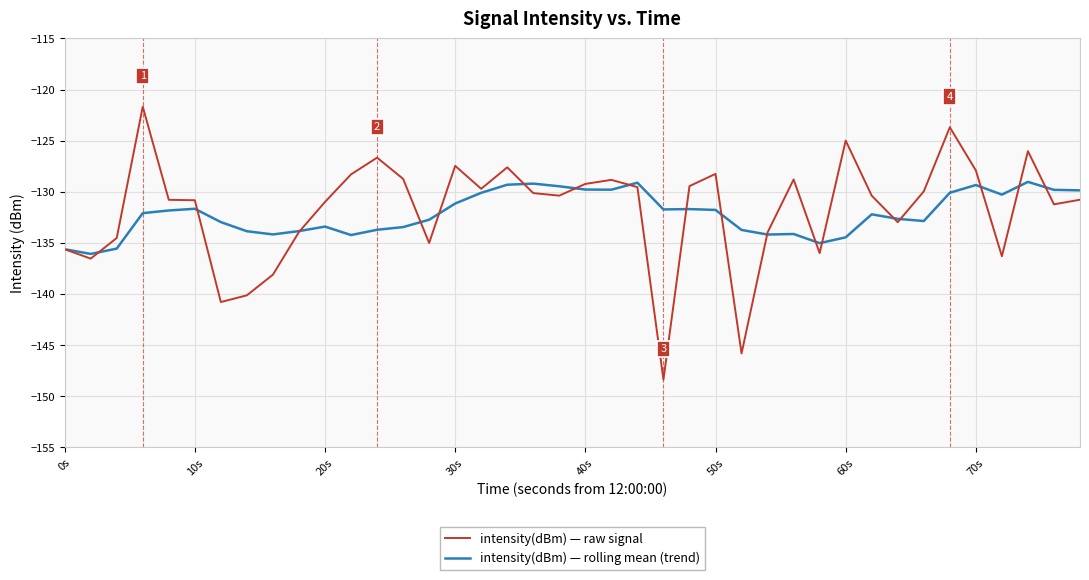

What is the smallest value displayed?

-148.4